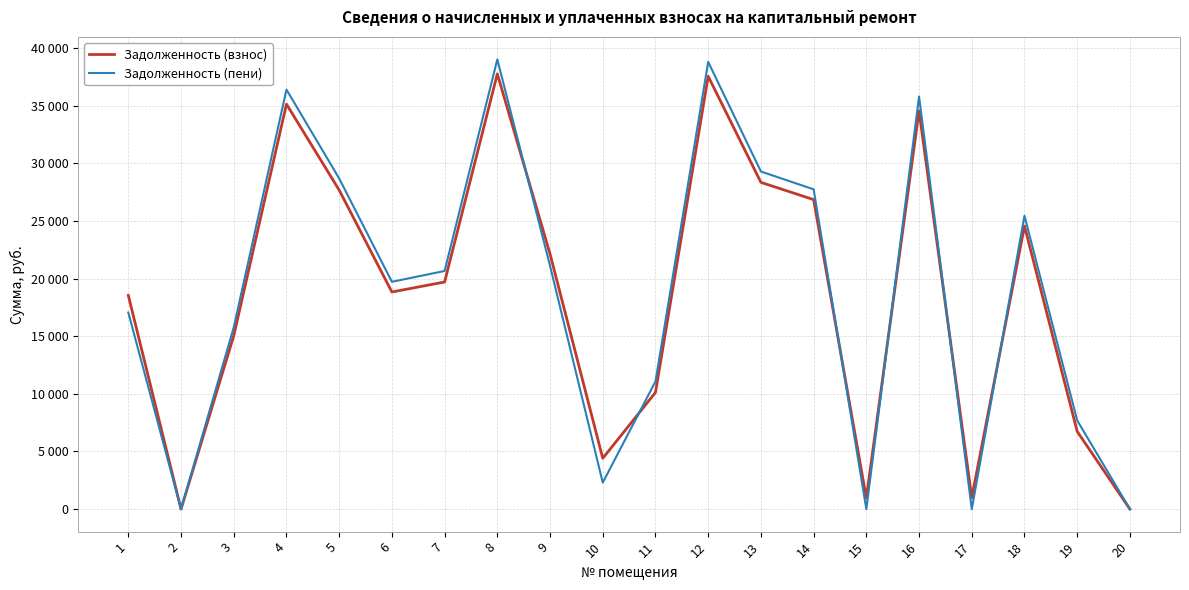

Reading left to right, extract all data points from this chart.

Задолженность (взнос): 1=18541.2	2=0.0	3=15035.5	4=35133.6	5=27675.6	6=18835.0	7=19704.3	8=37759.6	9=22134.0	10=4409.7	11=10122.0	12=37545.8	13=28346.5	14=26849.0	15=944.5	16=34545.8	17=996.0	18=24556.4	19=6738.3	20=0.0
Задолженность (пени): 1=17053.5	2=0.0	3=15767.2	4=36394.6	5=28682.5	6=19719.4	7=20659.8	8=39013.5	9=21105.7	10=2301.2	11=11075.7	12=38792.6	13=29287.8	14=27740.6	15=0.0	16=35792.6	17=2.5	18=25447.9	19=7692.0	20=1.0